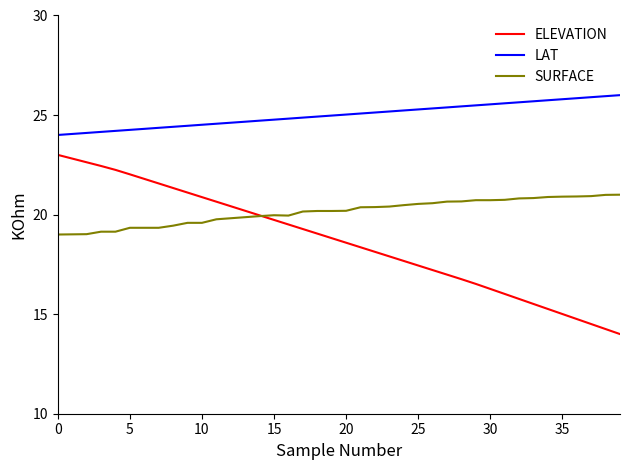

True or false: SURFACE and LAT cross at least once.

False